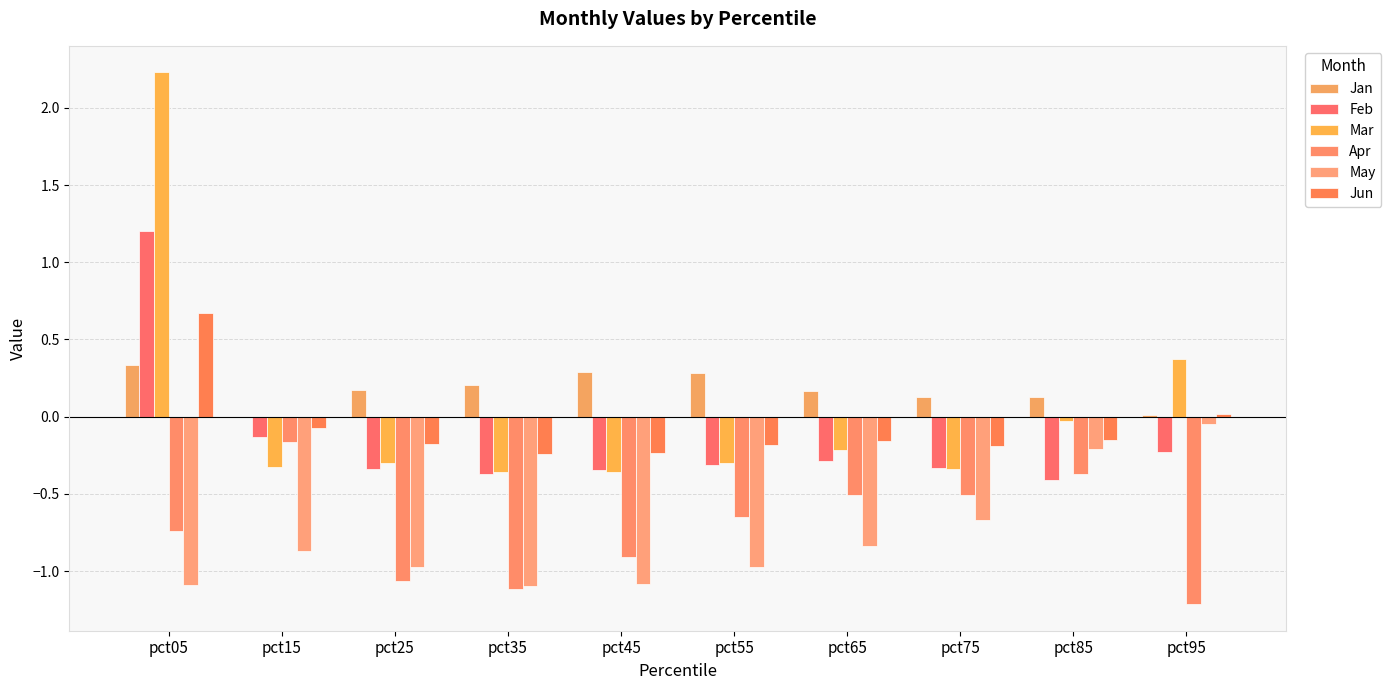

Does the chart contain stacked bars?

No